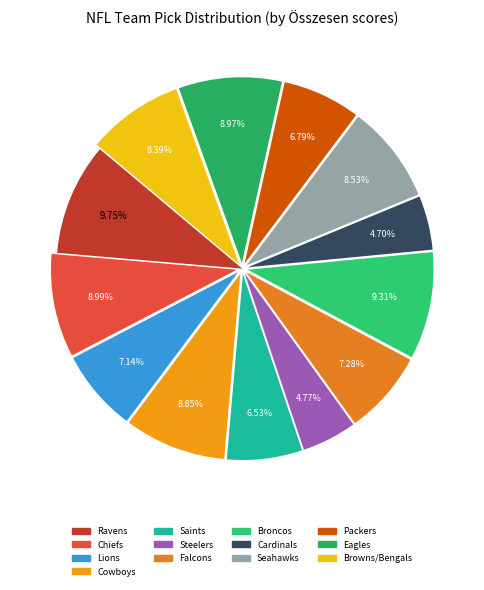

Count the number of slices in the pie.

13